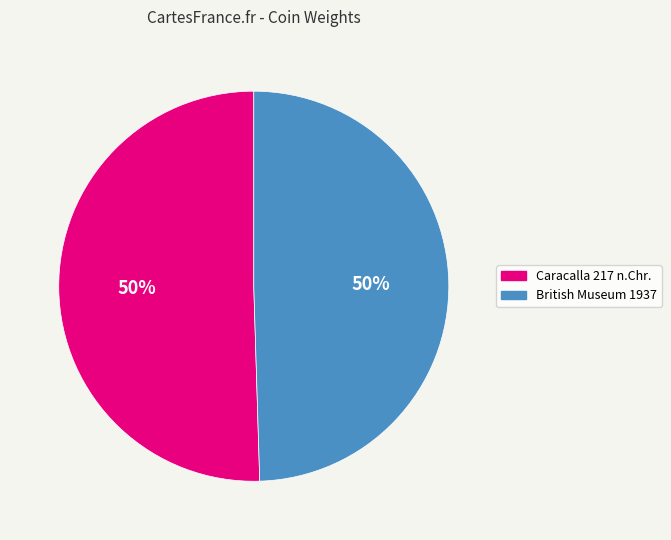

To the nearest percent, what is the average slice percentage?

50%